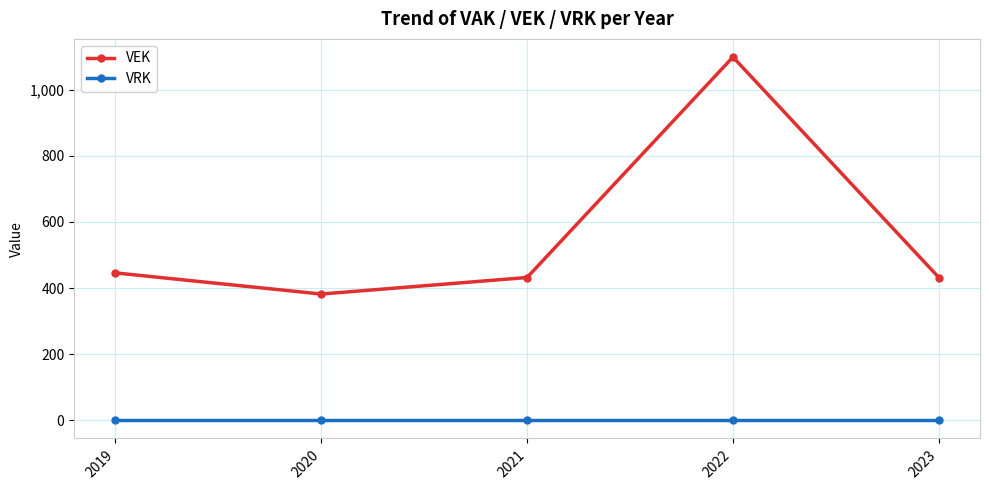

Is the value of VRK at 2019 greater than the value of VEK at 2022?

No